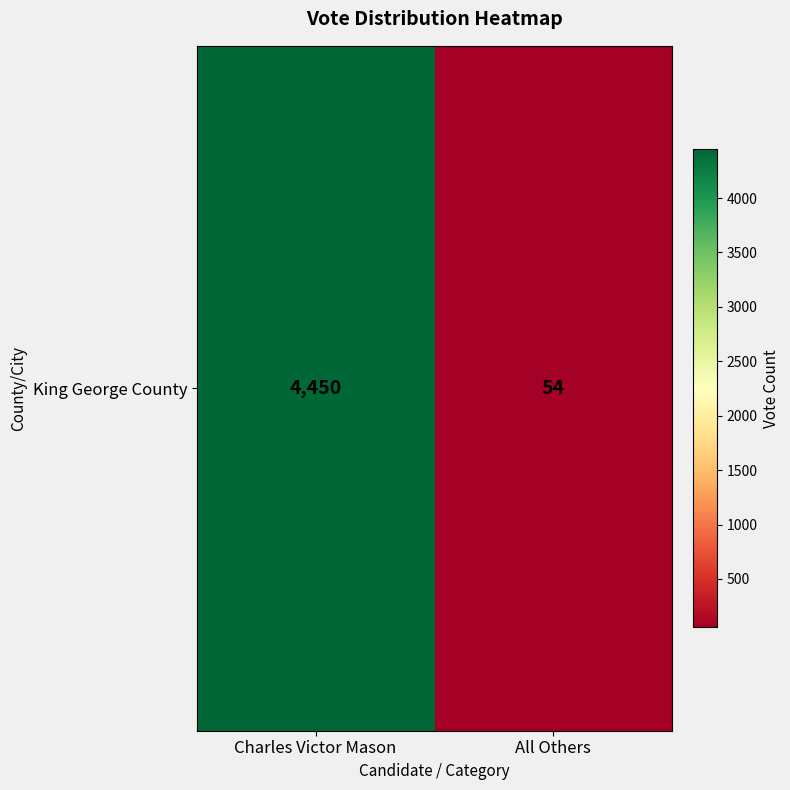

Reading left to right, extract all data points from this chart.

Charles Victor Mason=4450	All Others=54